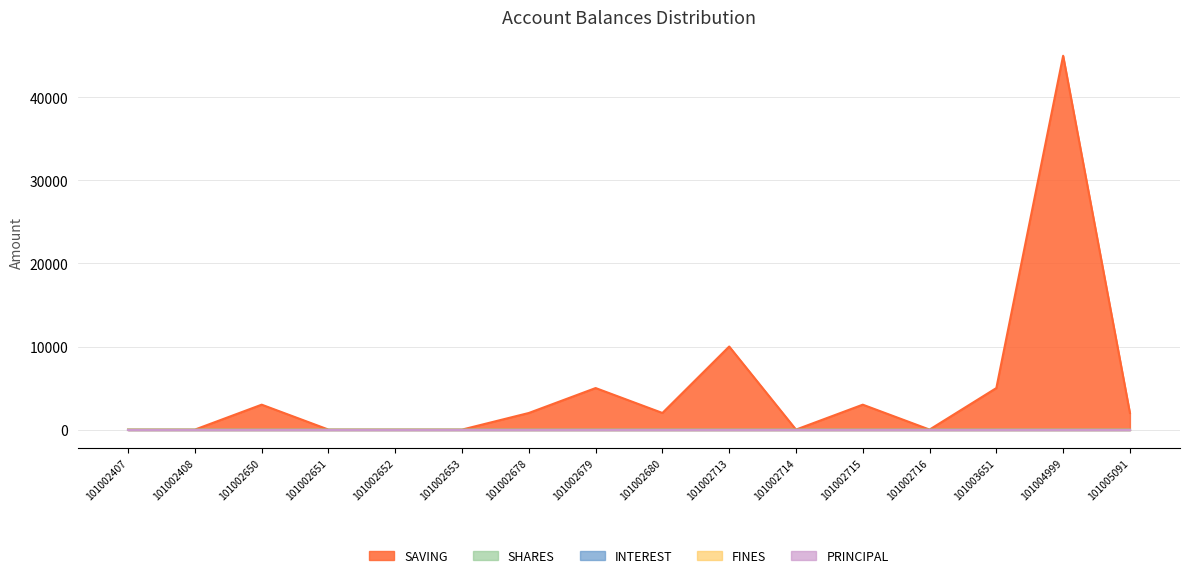

The INTEREST series shows 0 at 101002716. True or false?

True